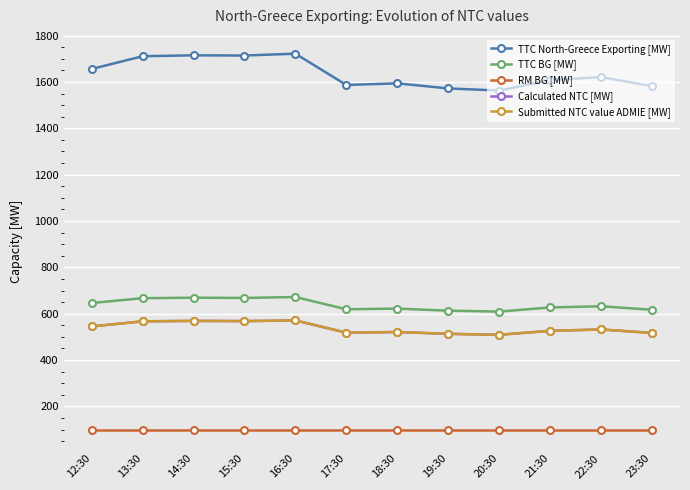

What is the sum of the Calculated NTC [MW] values at 18:30 and 21:30?

1047